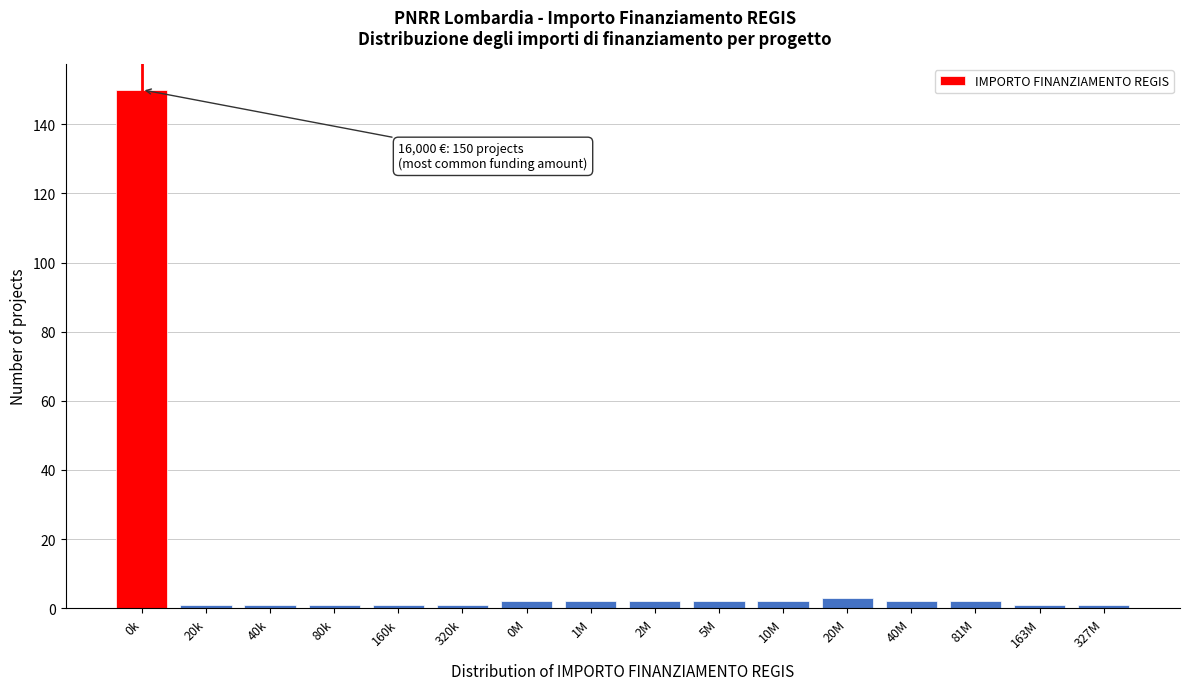

Reading left to right, transcribe all the data shown in this chart.

150	1	1	1	1	1	2	2	2	2	2	3	2	2	1	1